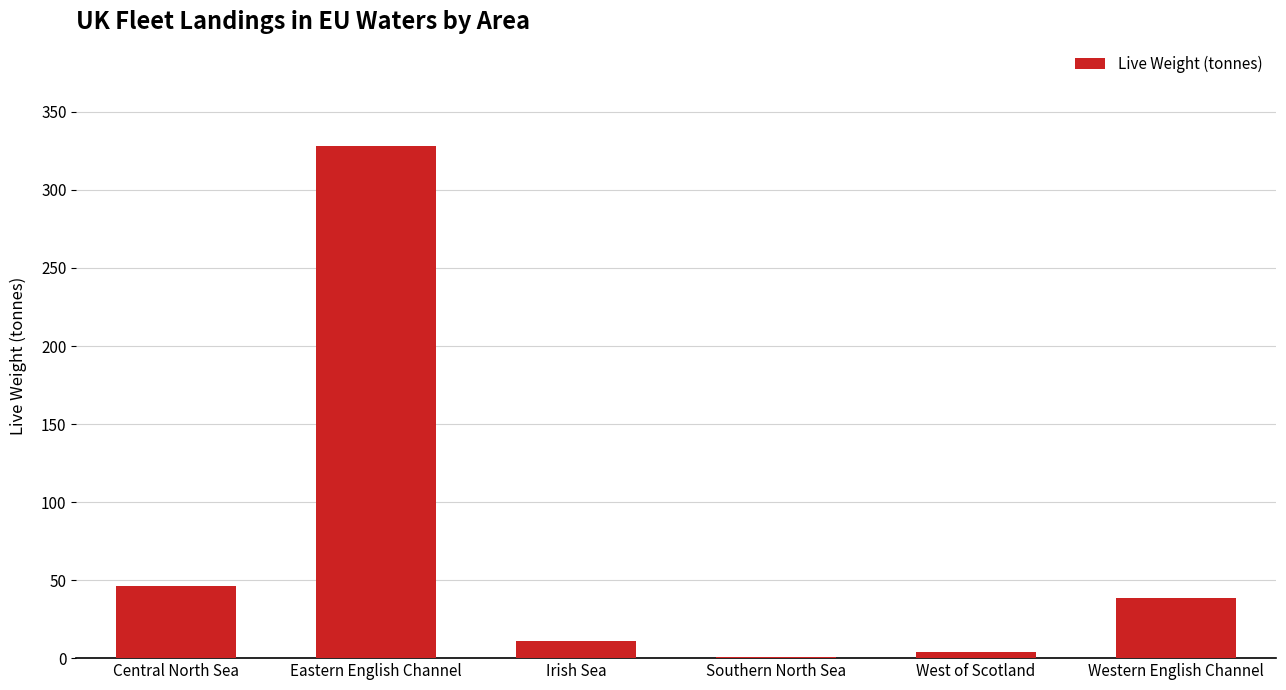

What is the difference between the values at Eastern English Channel and West of Scotland?

324.3